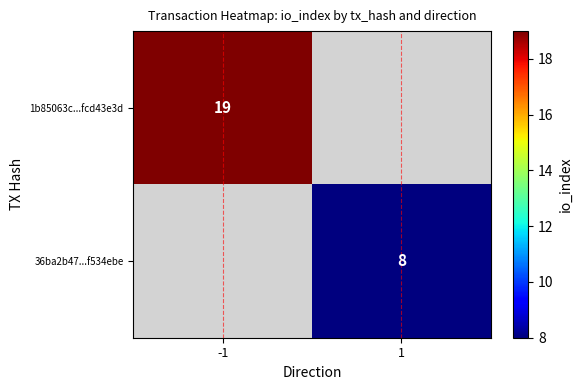

At which category does the chart reach its peak across all series?

-1